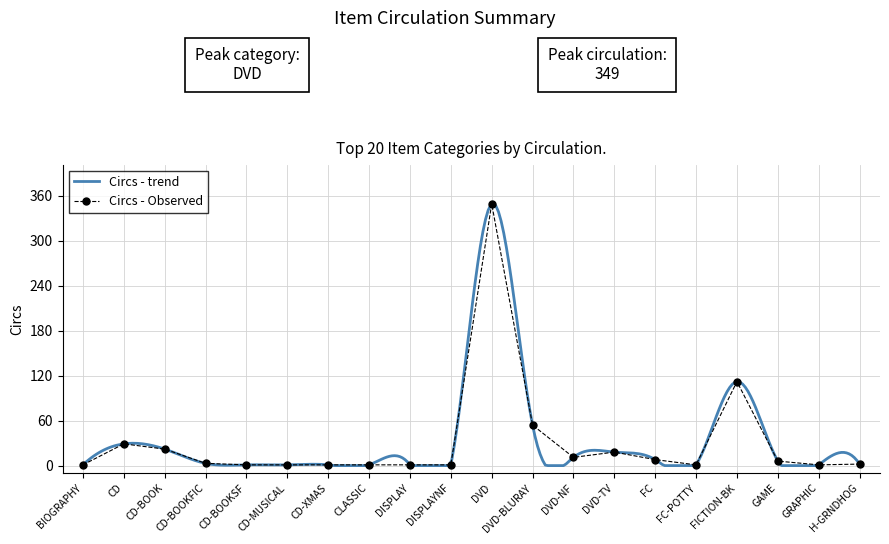

What is the label of the 9th point from the right?

DVD-BLURAY